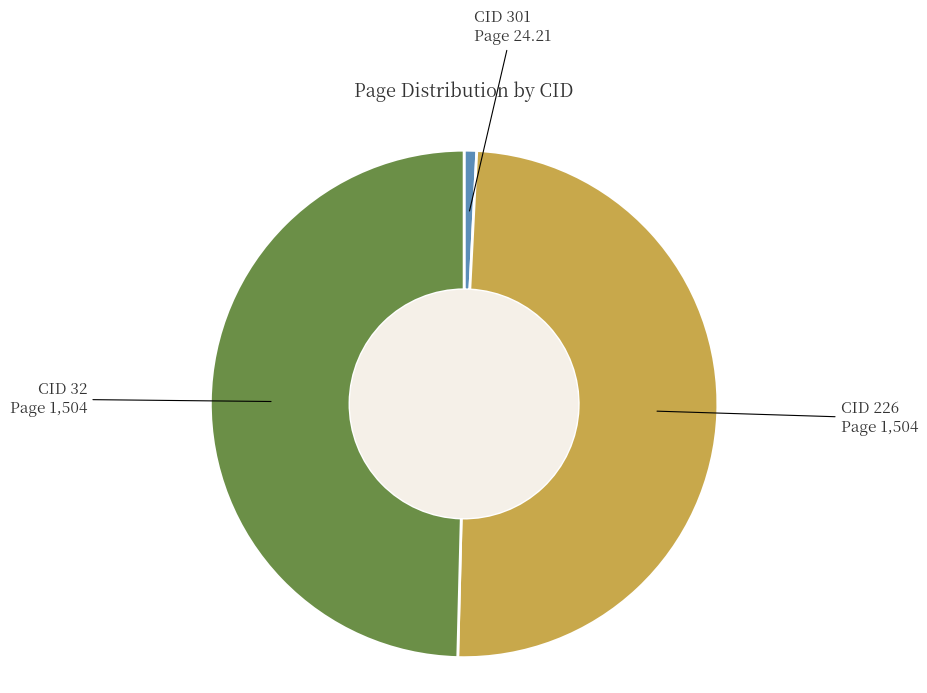

Does any single category account for the majority?

No